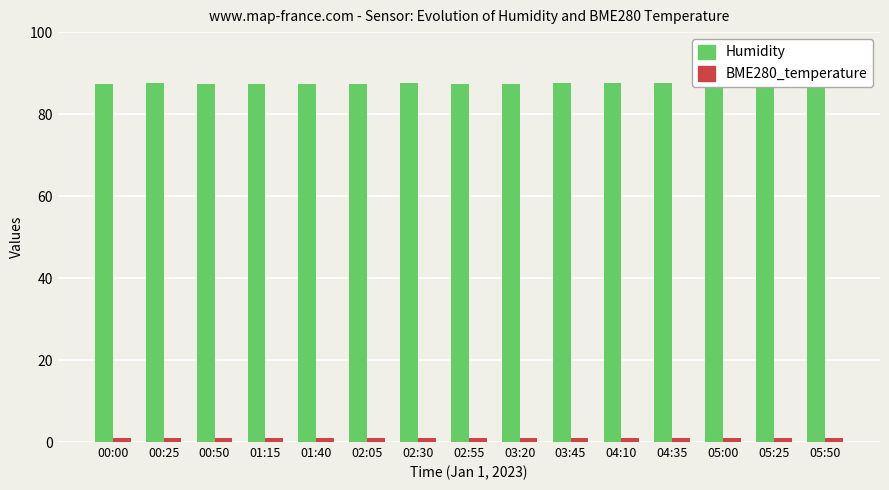

What is the label of the 14th bar from the left?

05:25